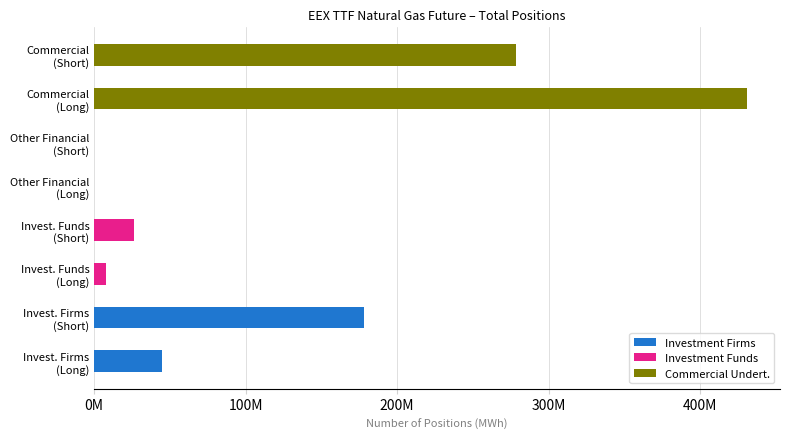

List the series in order of their peak value, lowest first.

Investment Funds, Investment Firms, Commercial Undert.